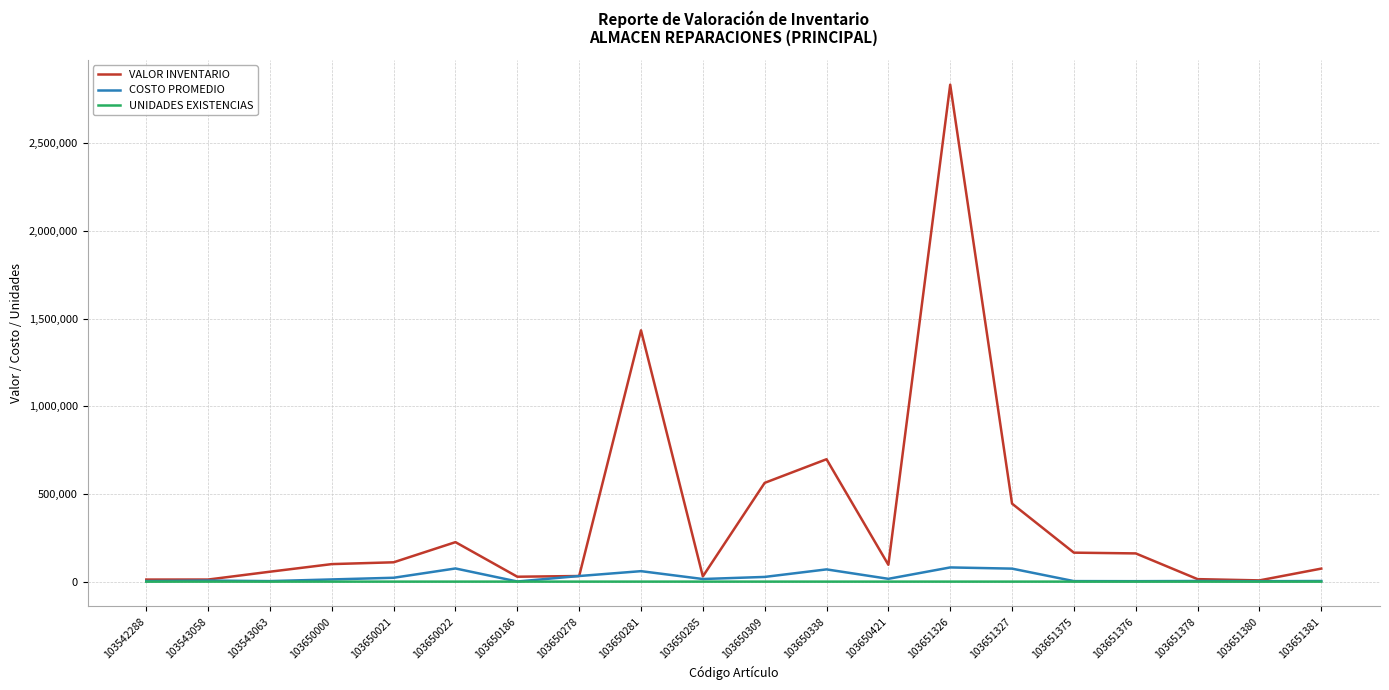

Where does the COSTO PROMEDIO series first go above 14866?

103650021